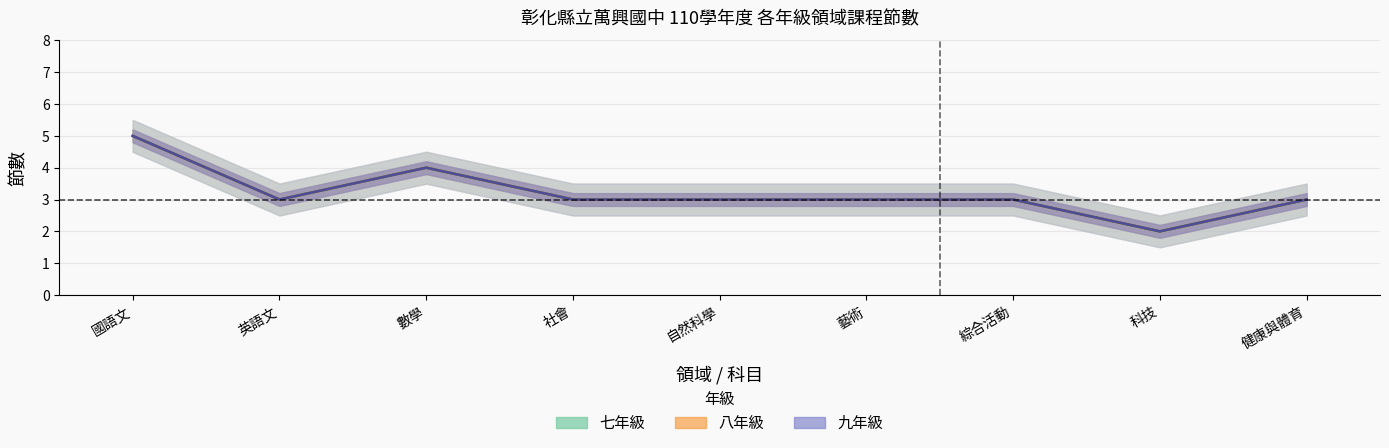

What is the label of the 8th point from the right?

英語文